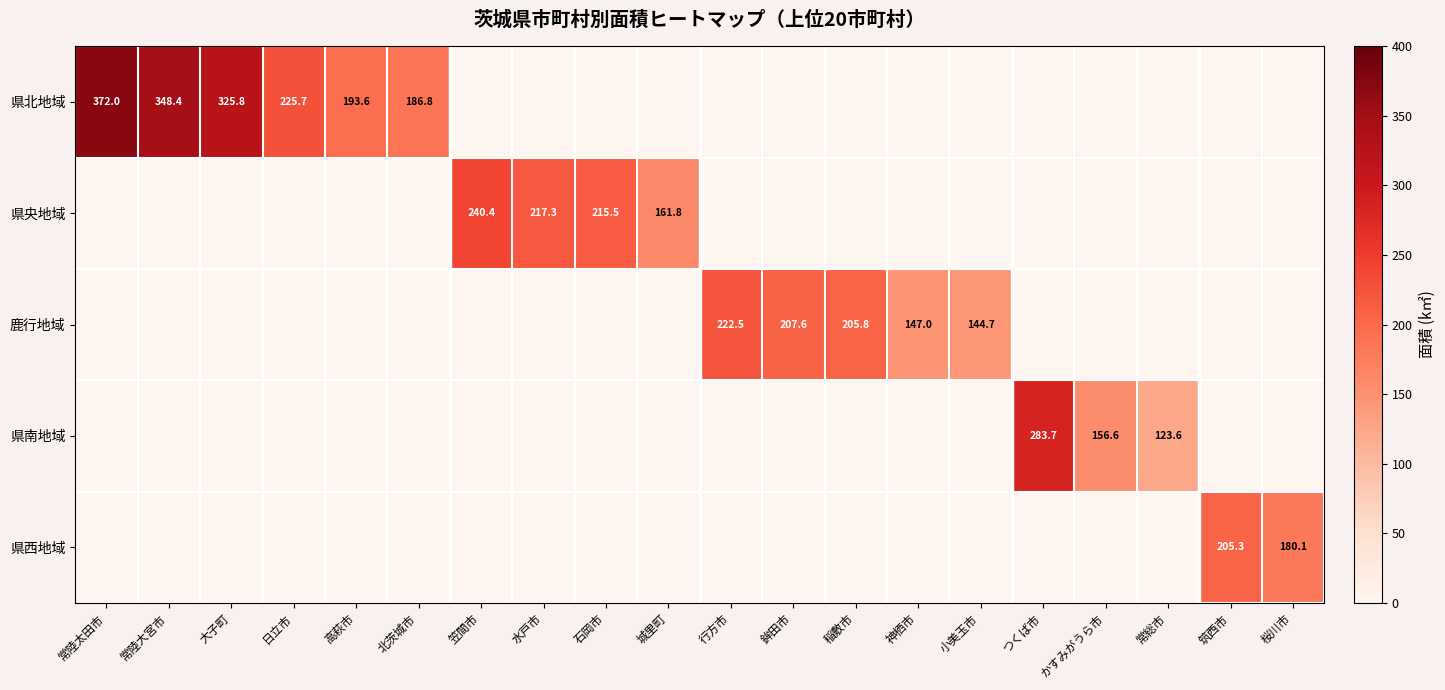

True or false: 県西地域 has a value of 180.1 at 桜川市.

True